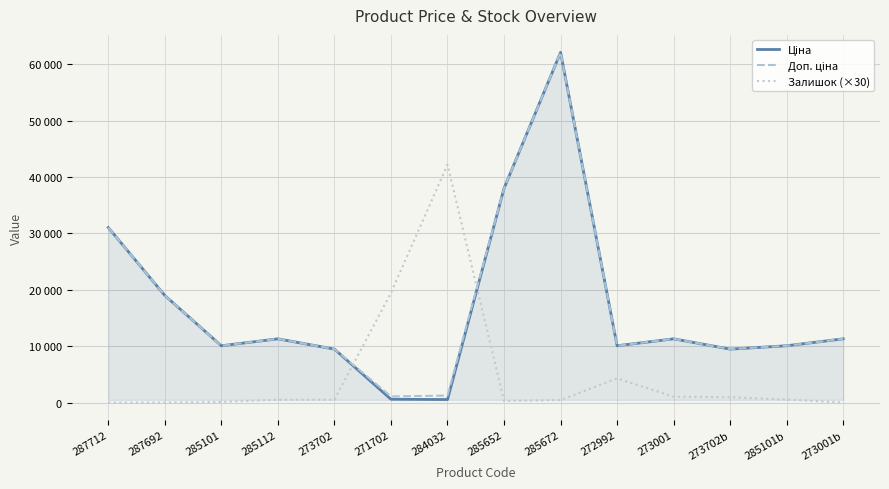

Rank the series by their maximum value, from highest to lowest.

Ціна, Доп. ціна, Залишок (×30)